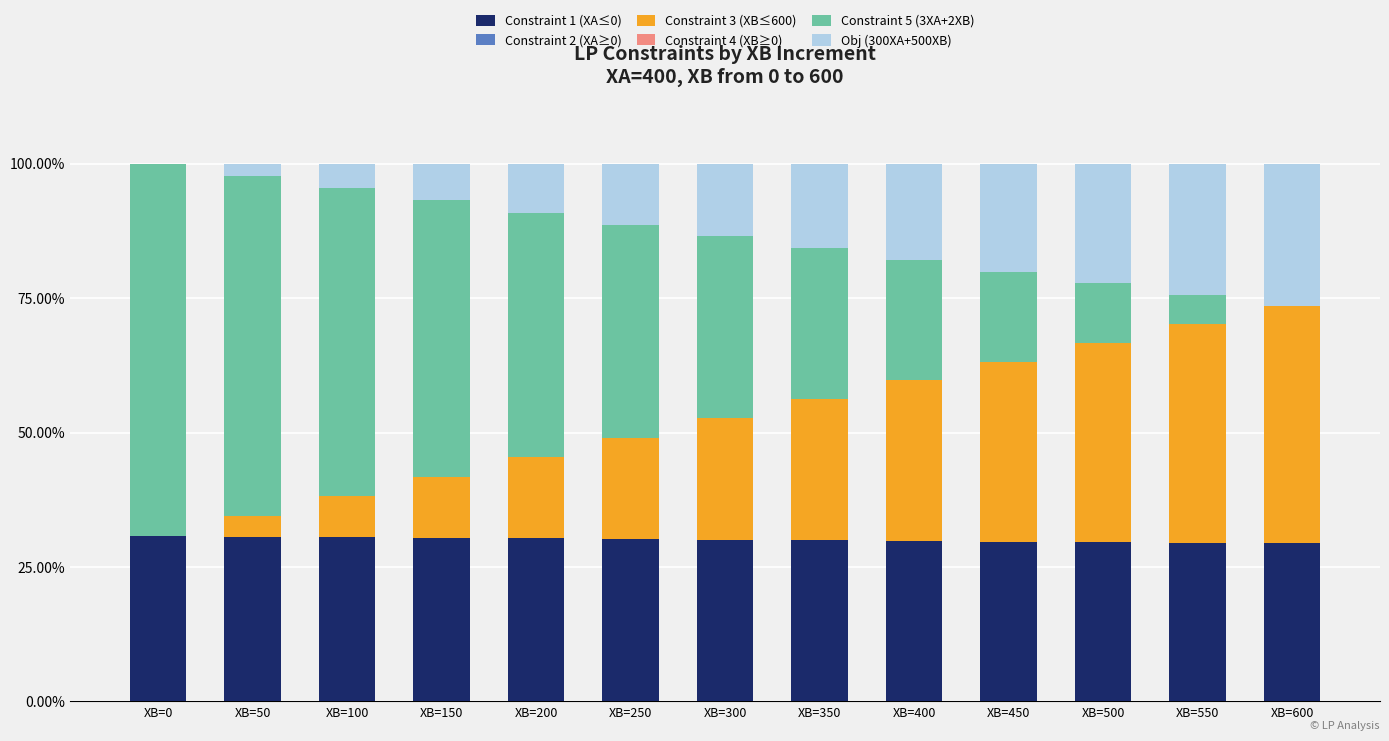

Are the bars horizontal?

No